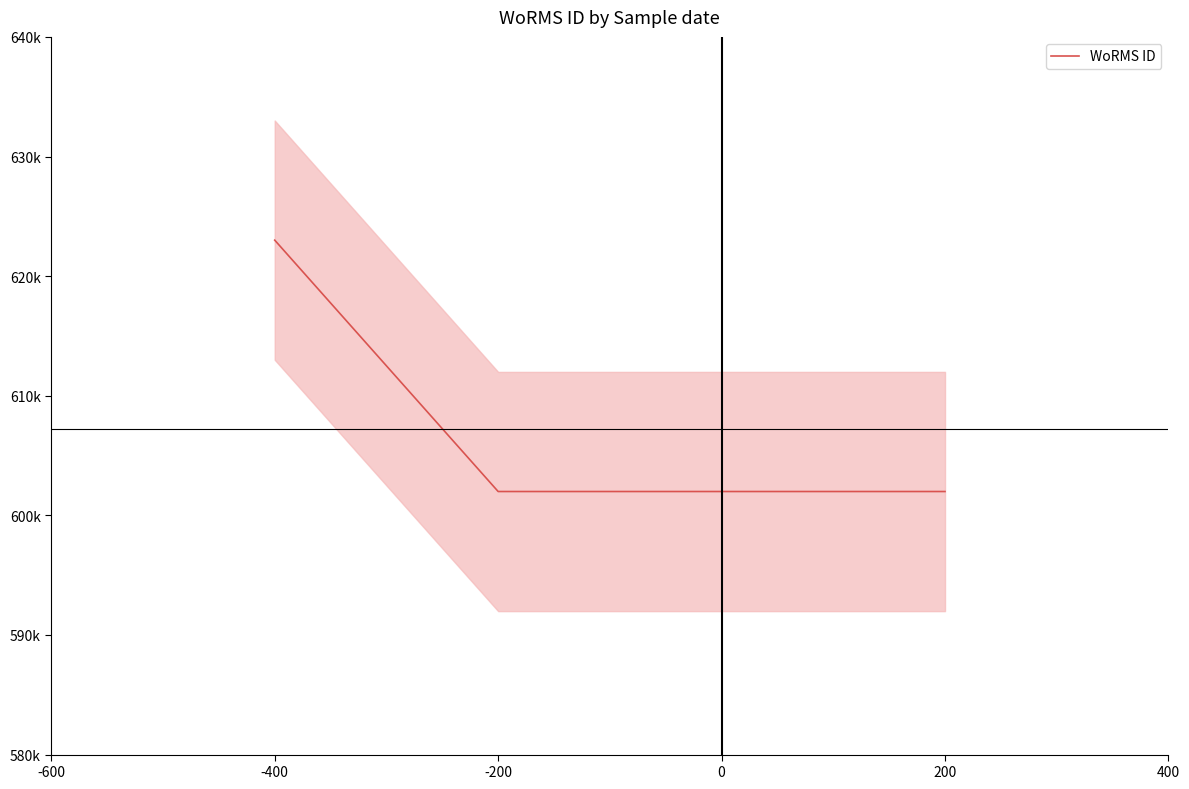

What is the sum of the values at 0 and 200?

1203986